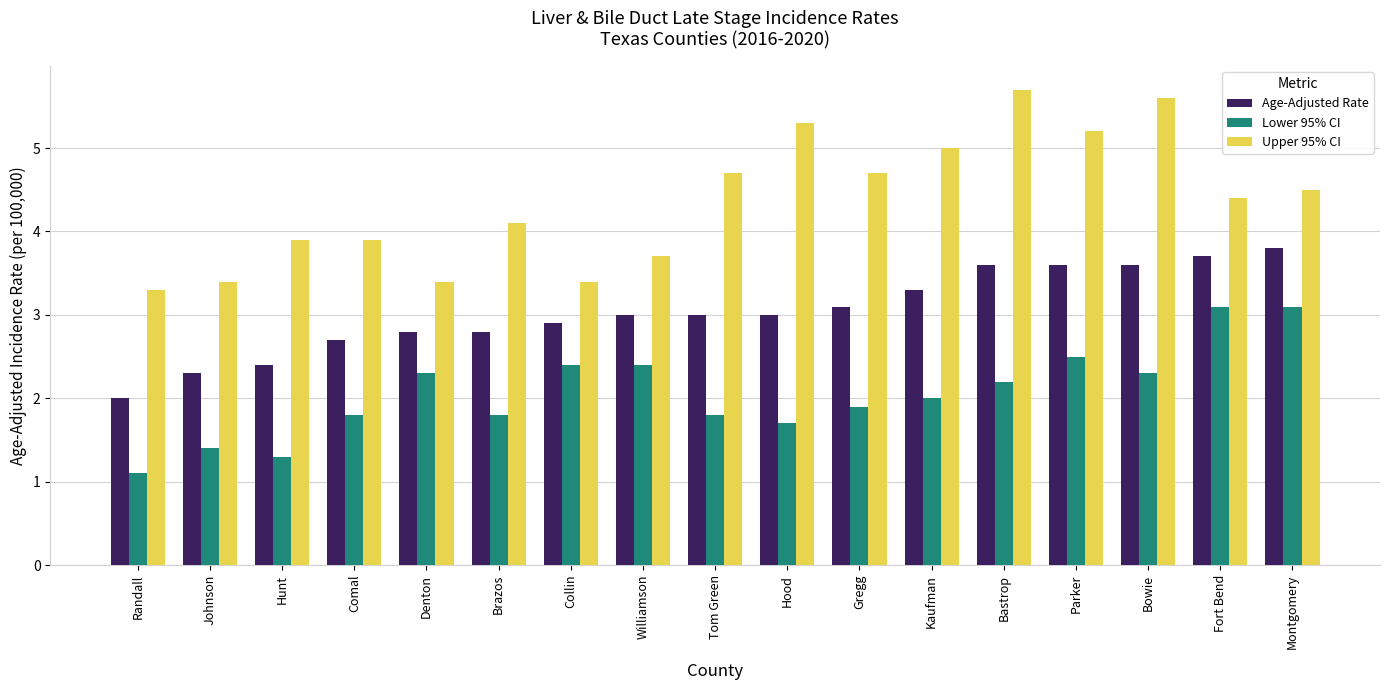

Read the Upper 95% CI value at Hood.

5.3